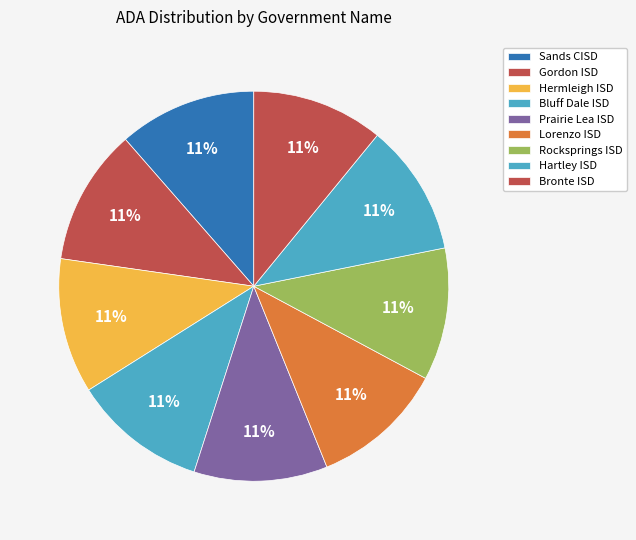

Is it true that Hartley ISD is 11% of the pie?

True